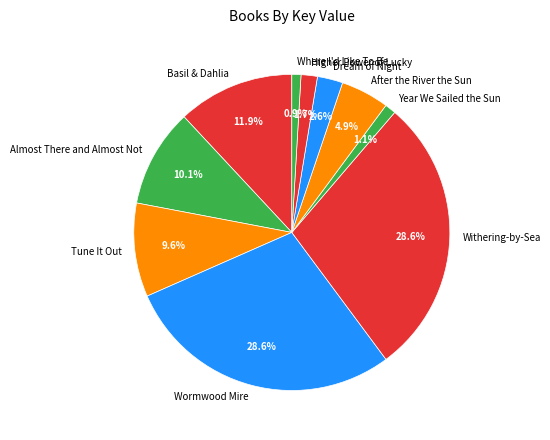

Which has a higher value, Tune It Out or Where I'd Like To Be?

Tune It Out